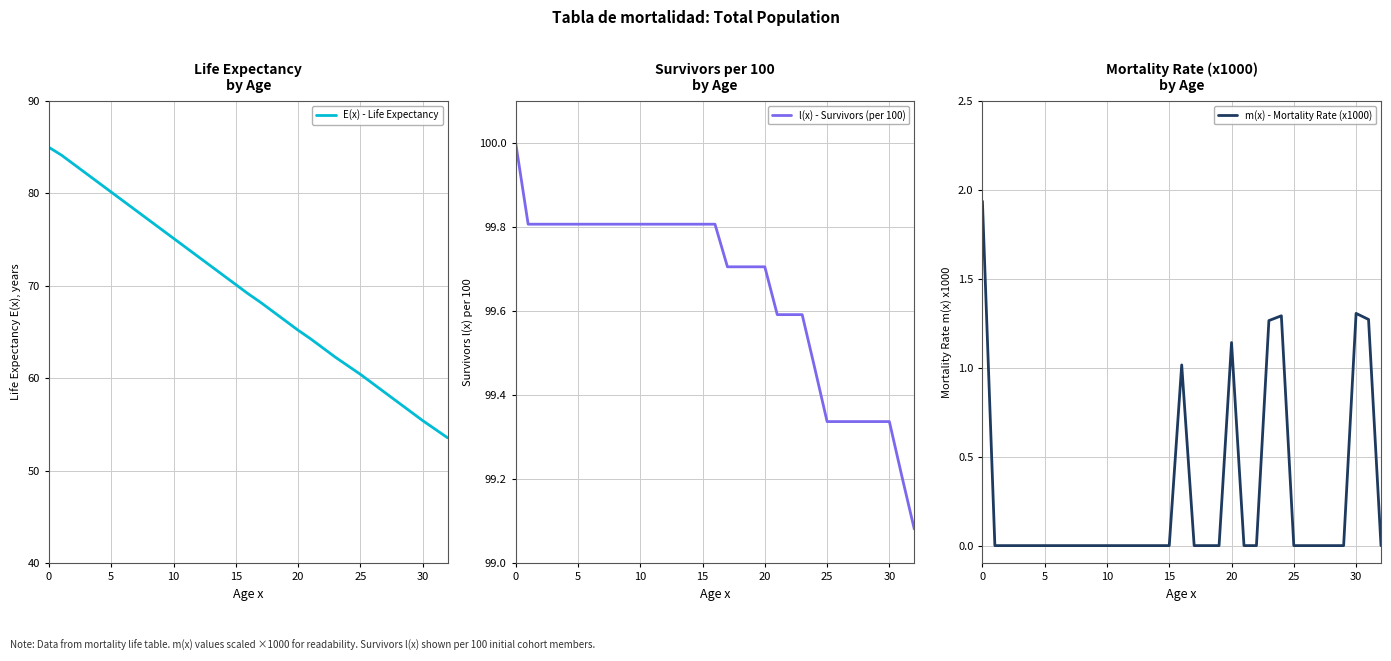

Count the number of data series in this chart.

3